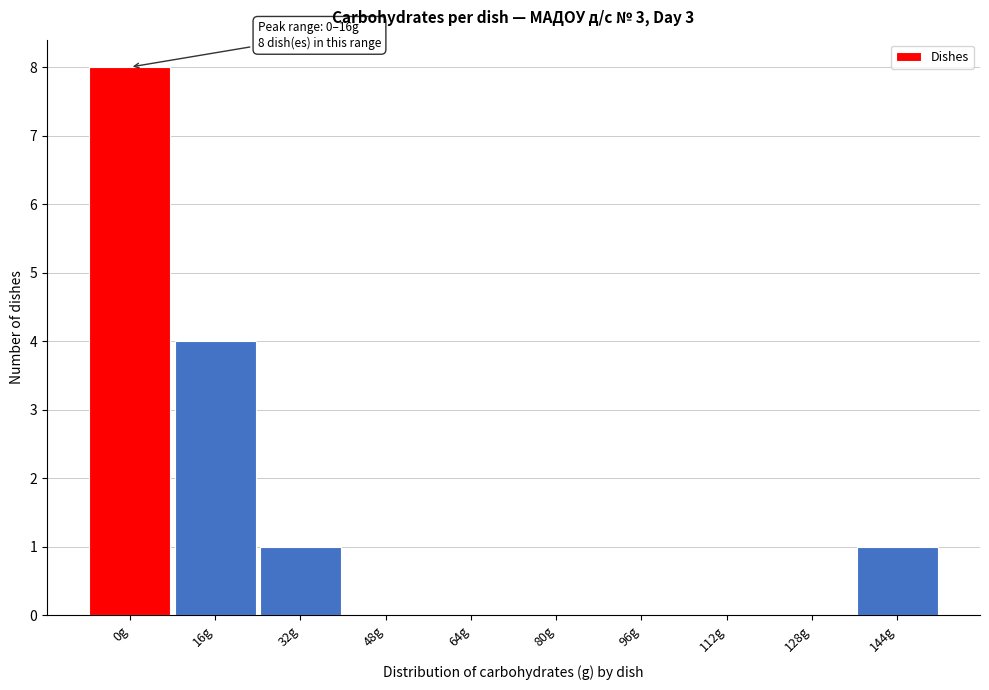

Reading left to right, what are all the values shown in this chart?

0g=8	16g=4	32g=1	48g=0	64g=0	80g=0	96g=0	112g=0	128g=0	144g=1